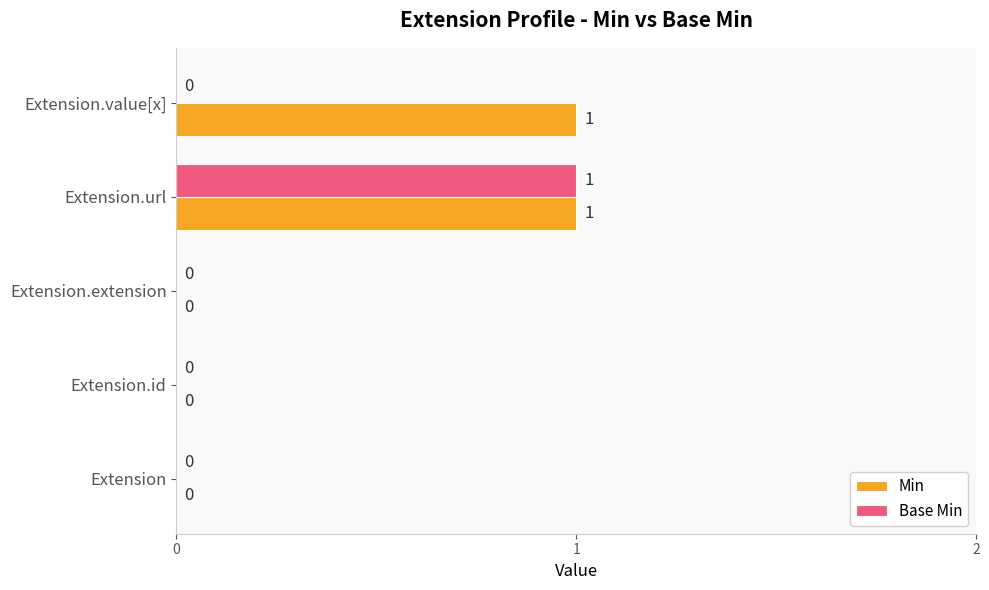

Is the value of Min at Extension.url greater than the value of Base Min at Extension.extension?

Yes